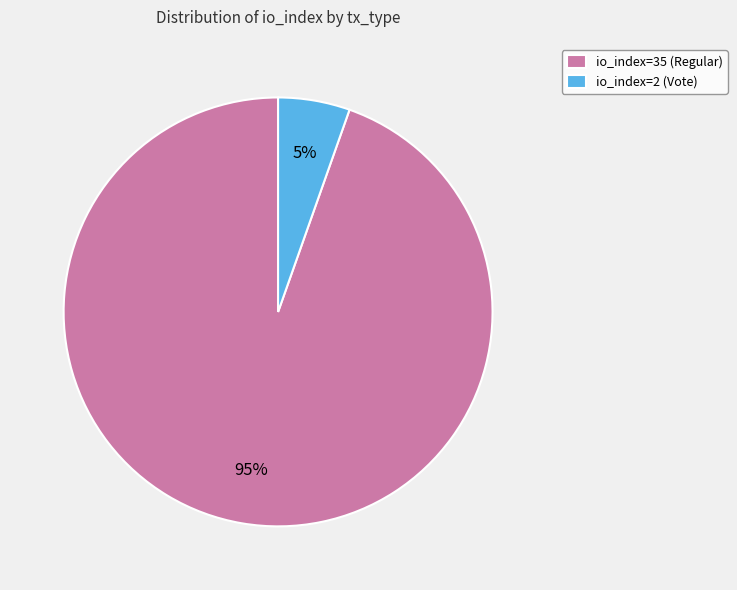

Is it true that io_index=35 (Regular) is 95% of the pie?

True